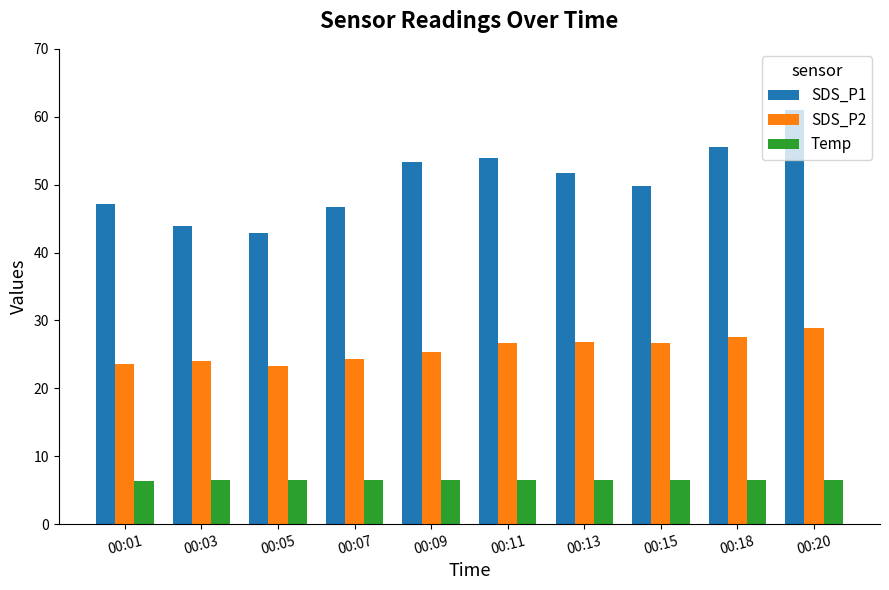

What is the greatest value displayed?

61.0